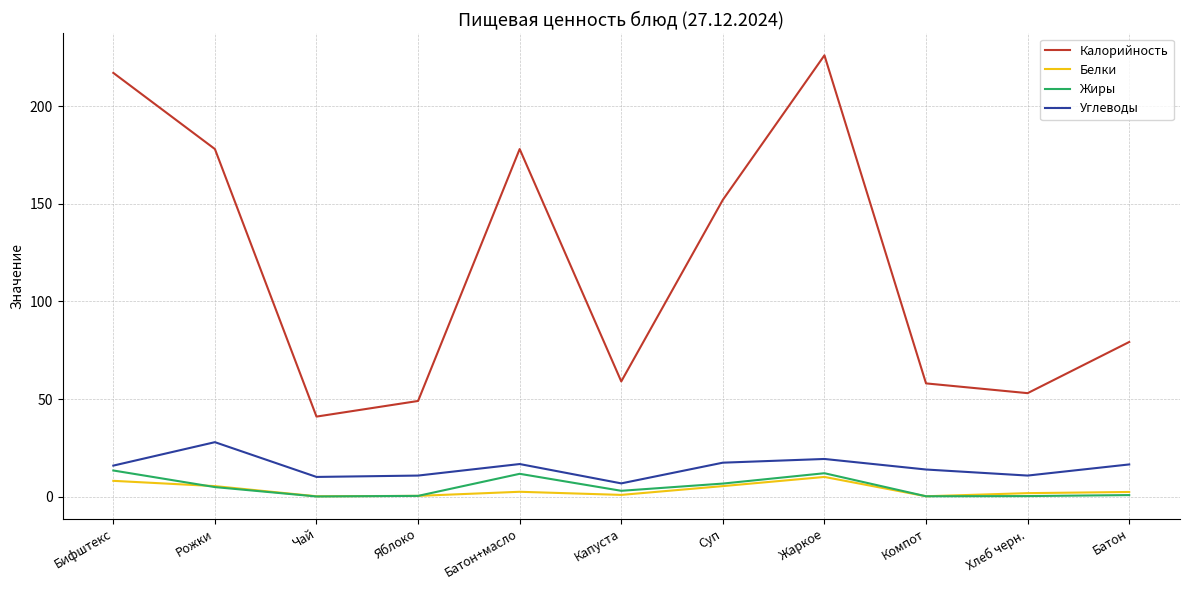

True or false: Углеводы and Белки cross at least once.

False